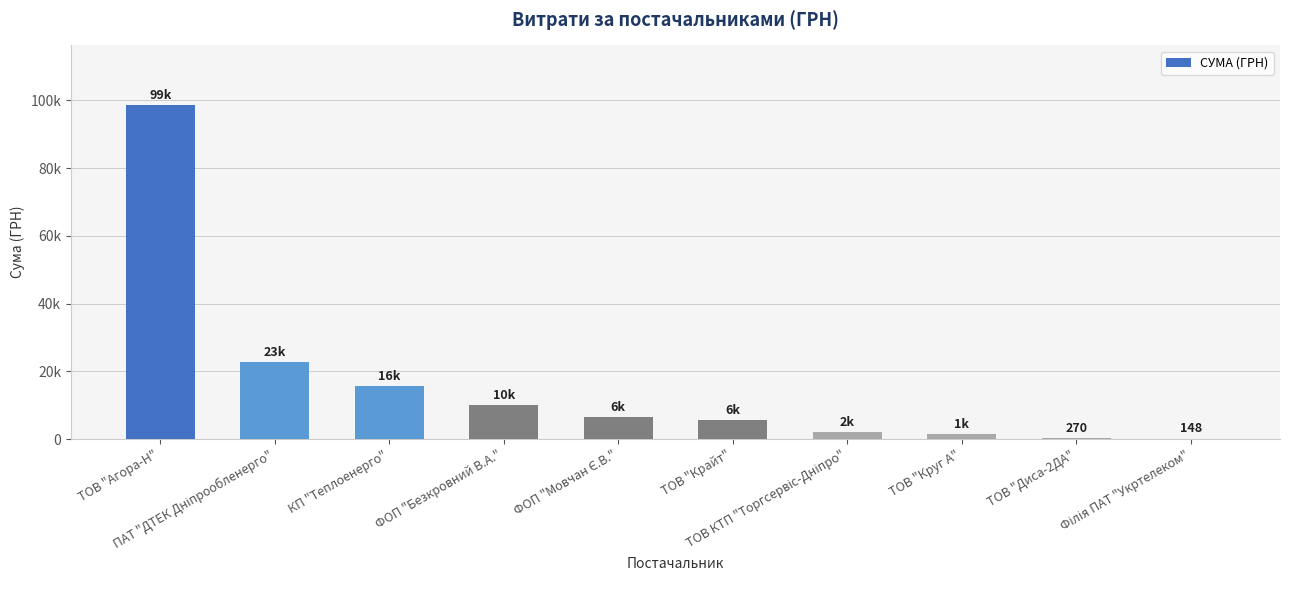

Are the bars horizontal?

No